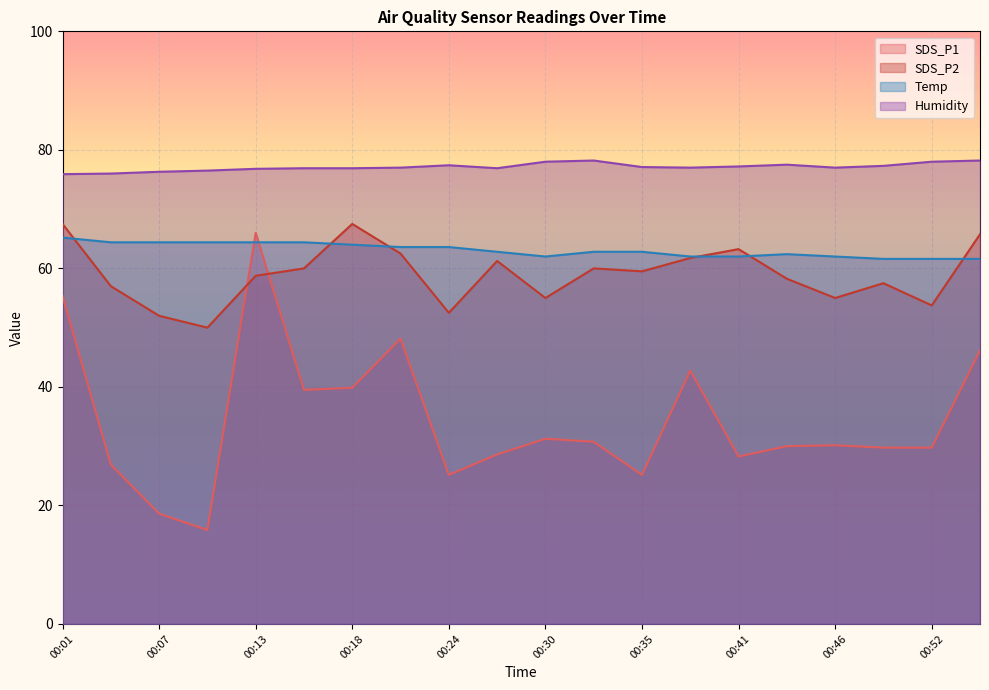

Where is SDS_P2 nearest to the value 58?

00:44